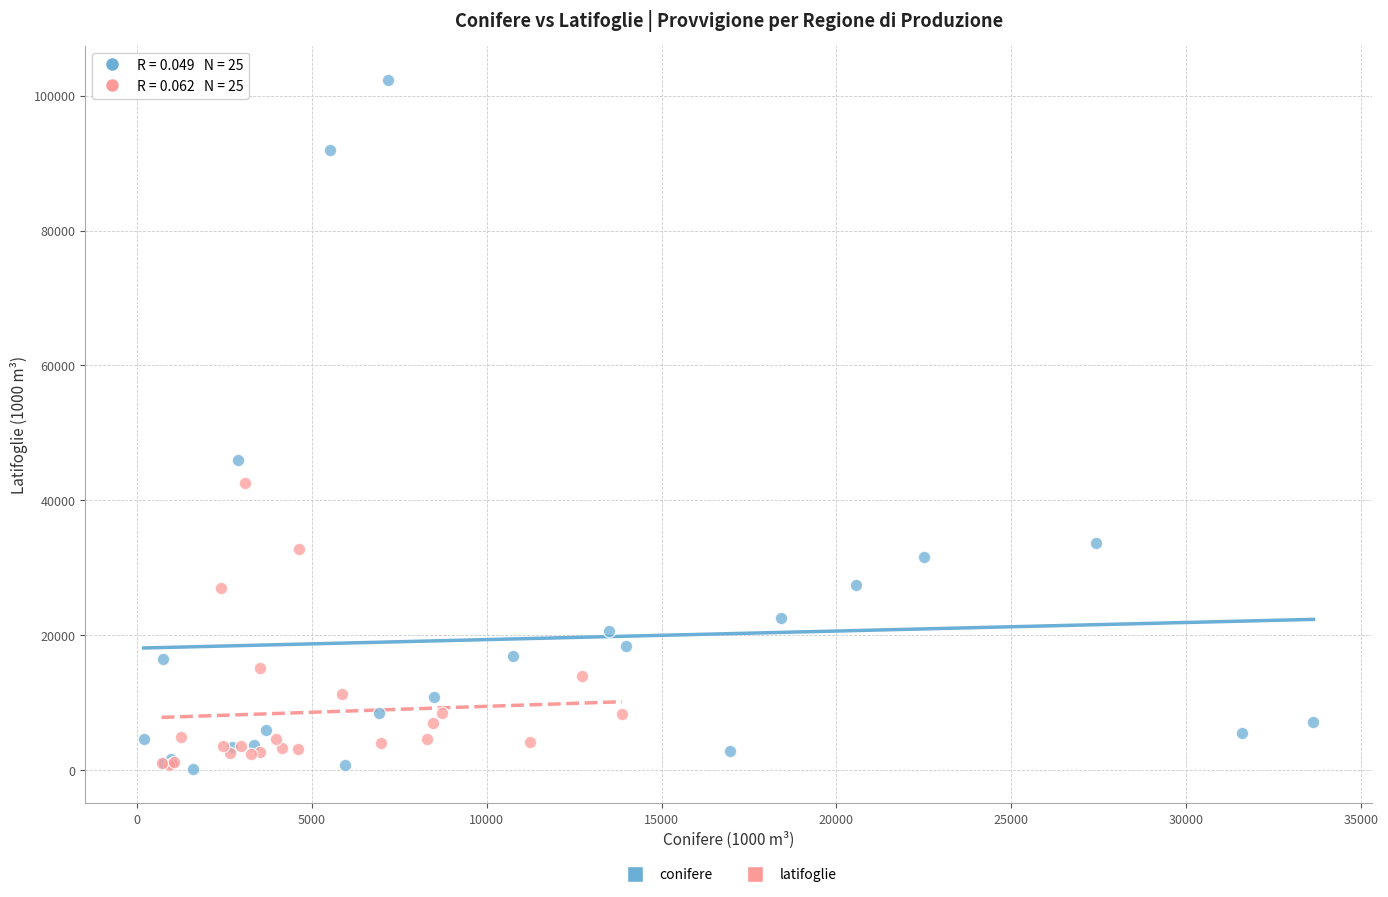

What are all the series names shown in the legend?

conifere, latifoglie